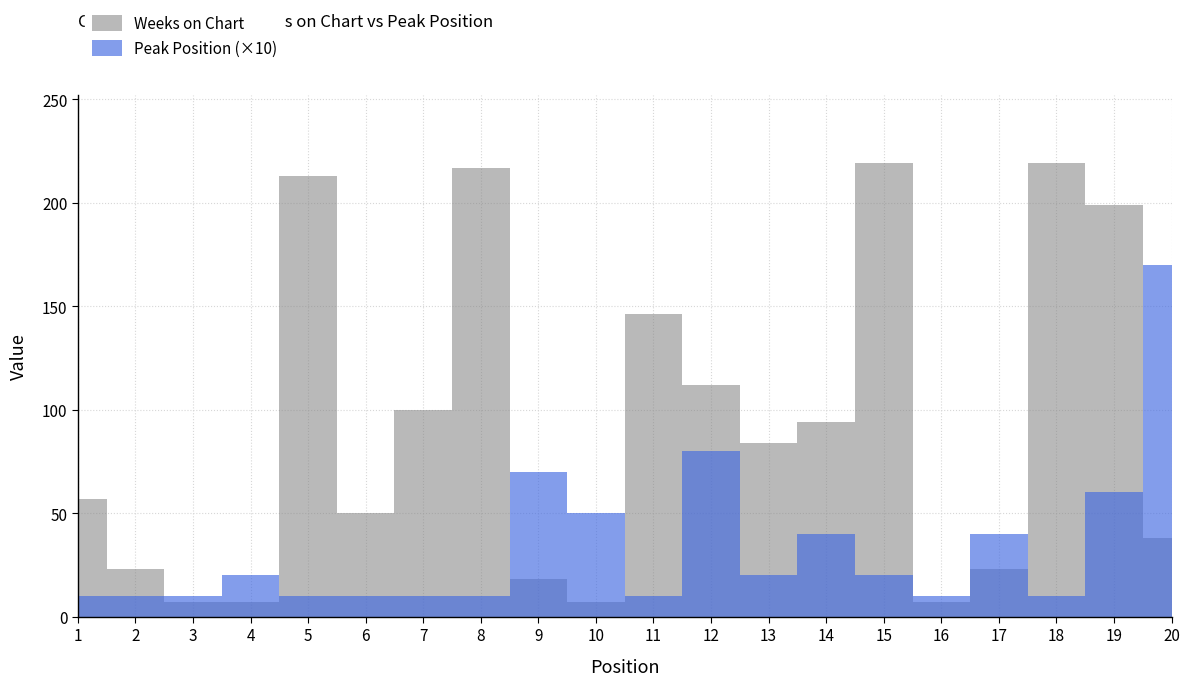

At how many categories does at least one series exceed 202?

4